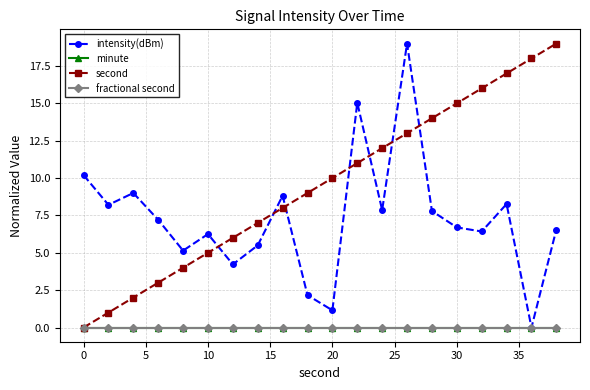

Reading right to left, extract all data points from this chart.

intensity(dBm): 6.6	0.0	8.3	6.4	6.7	7.8	19.0	7.9	15.0	1.2	2.2	8.8	5.5	4.2	6.3	5.1	7.2	9.0	8.2	10.2
minute: 0.0	0.0	0.0	0.0	0.0	0.0	0.0	0.0	0.0	0.0	0.0	0.0	0.0	0.0	0.0	0.0	0.0	0.0	0.0	0.0
second: 19.0	18.0	17.0	16.0	15.0	14.0	13.0	12.0	11.0	10.0	9.0	8.0	7.0	6.0	5.0	4.0	3.0	2.0	1.0	0.0
fractional second: 0.0	0.0	0.0	0.0	0.0	0.0	0.0	0.0	0.0	0.0	0.0	0.0	0.0	0.0	0.0	0.0	0.0	0.0	0.0	0.0